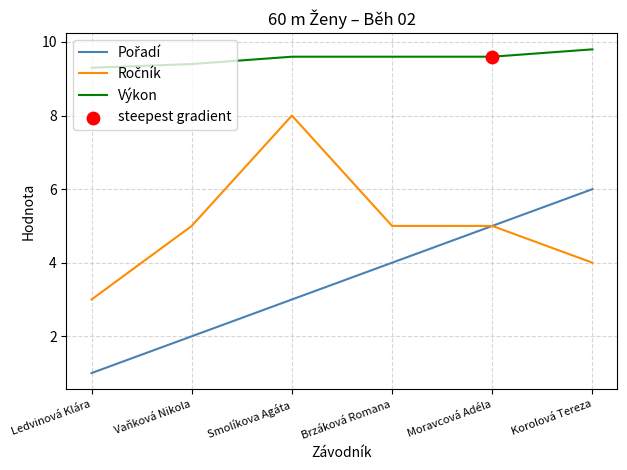

Which series has the largest total across all categories?

Výkon